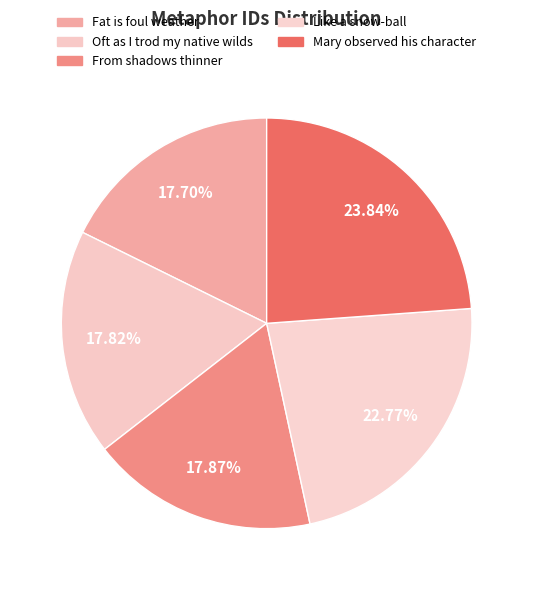

To the nearest percent, what portion does Mary observed his character represent?

24%